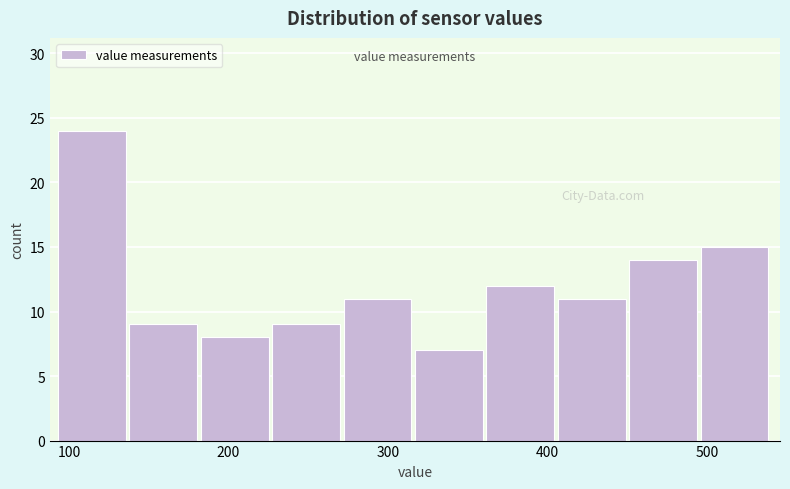

How tall is the bar that spans 360 to 410 on the x-axis? Neither the bar edges nor the heights are printed on the chart, so give them approximately, as read against the axes.

12